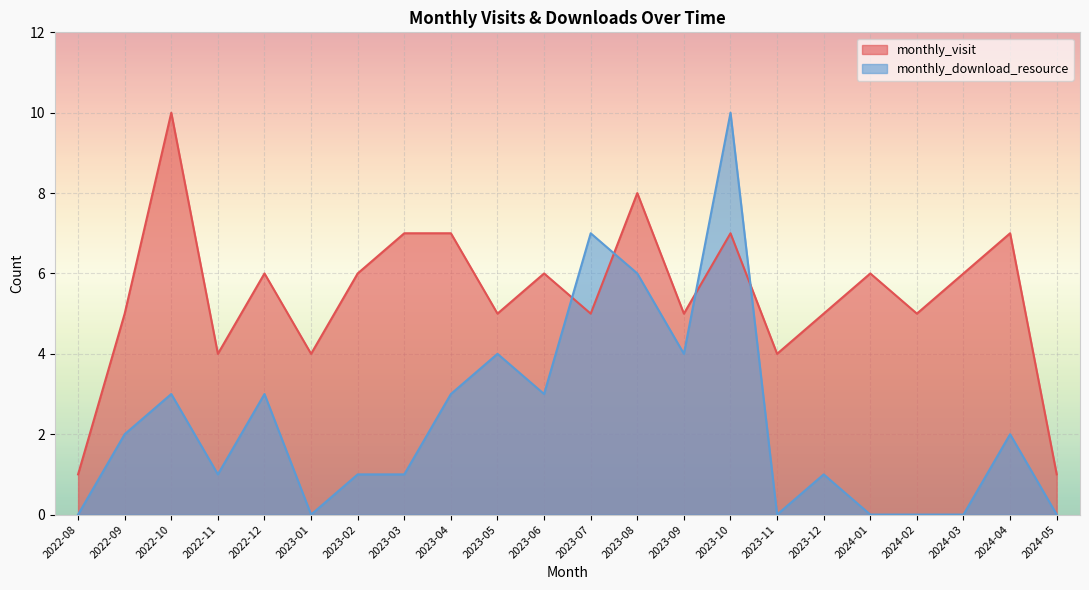

What is the difference between the maximum and minimum values in the monthly_visit series?

9